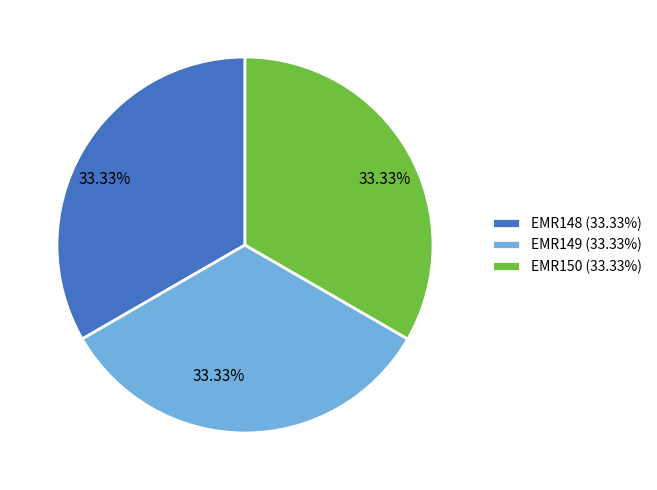

What percentage is the EMR149 slice, to the nearest percent?

33%